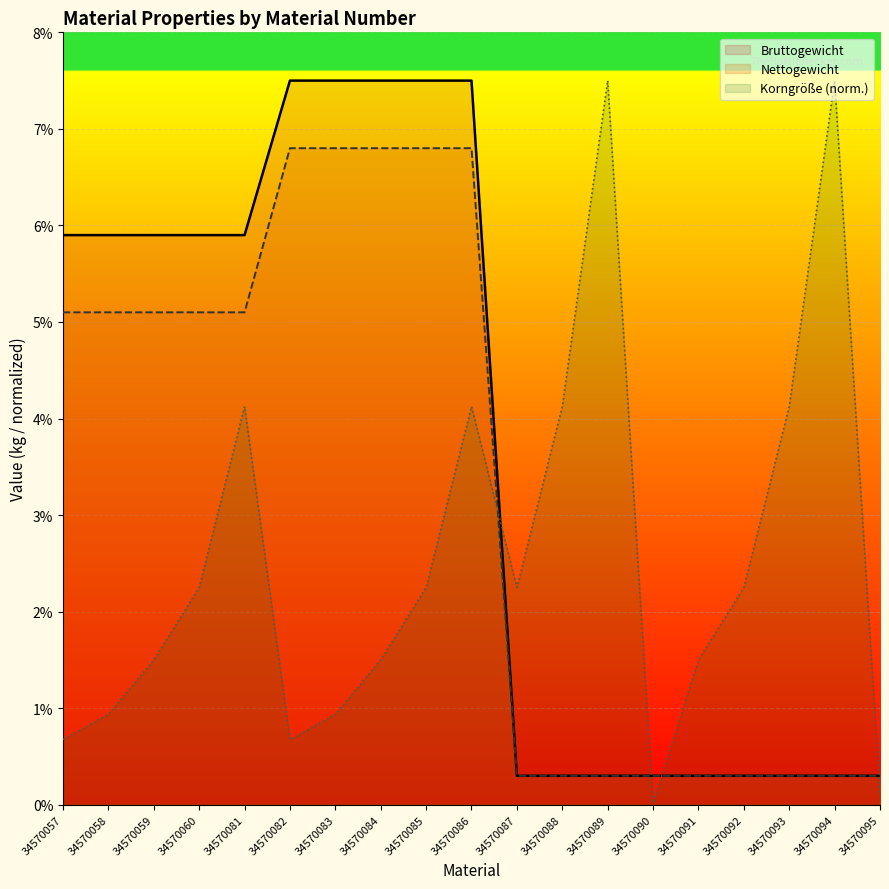

Where is Korngröße nearest to the value 0?

34570090